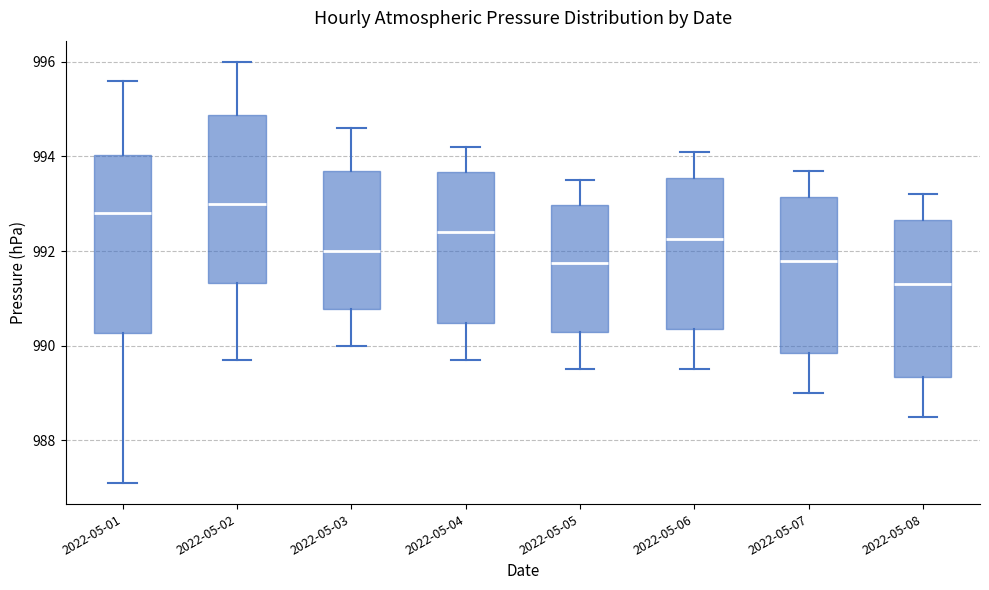

Reading left to right, transcribe this box plot: for each box, give where its median line is, the range the box spans, and where its two whiskers end, as read against the y-axis. The values are not printed on the chart, so give them approximately, as read against the axis.

2022-05-01: median 992.8, box 990.2 to 994.0, whiskers 987.2 to 995.6
2022-05-02: median 993.0, box 991.4 to 994.8, whiskers 989.8 to 996.0
2022-05-03: median 992.0, box 990.8 to 993.8, whiskers 990.0 to 994.6
2022-05-04: median 992.4, box 990.4 to 993.6, whiskers 989.8 to 994.2
2022-05-05: median 991.8, box 990.4 to 993.0, whiskers 989.6 to 993.6
2022-05-06: median 992.2, box 990.4 to 993.6, whiskers 989.6 to 994.2
2022-05-07: median 991.8, box 989.8 to 993.2, whiskers 989.0 to 993.8
2022-05-08: median 991.4, box 989.4 to 992.6, whiskers 988.6 to 993.2